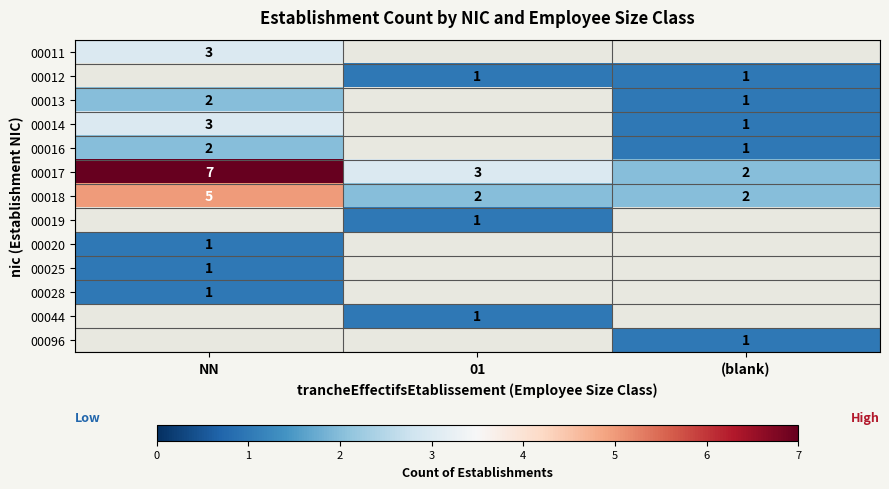

What is the minimum value shown in the chart?

1.0